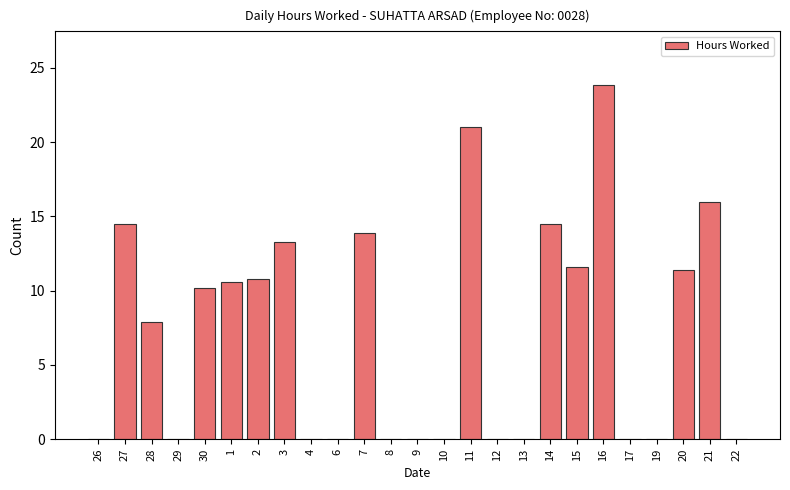

What is the sum of the values at 29 and 15?

11.6